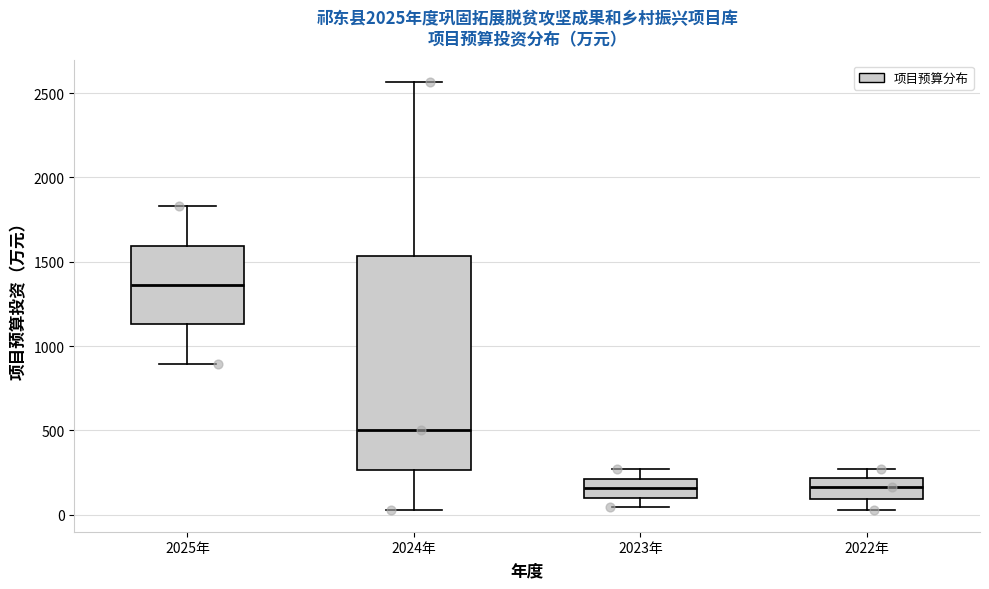

Comparing the boxes themselves (not the whiskers), which one is the tallest?

2024年